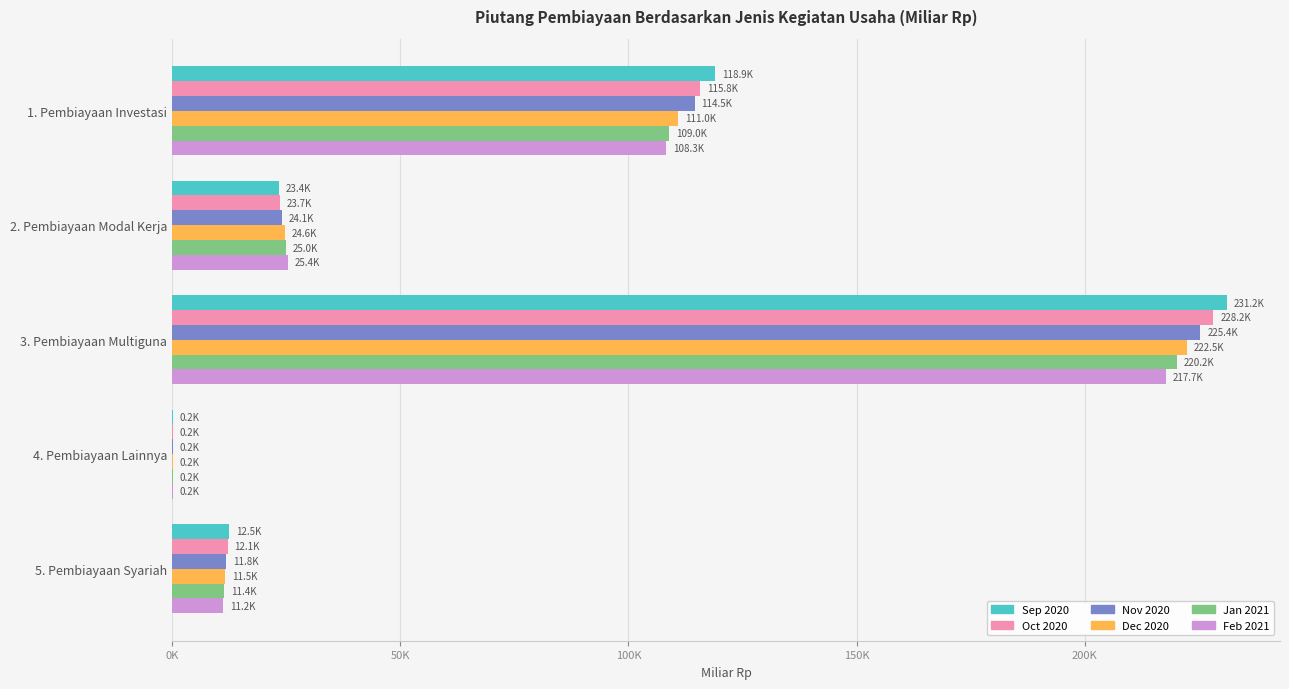

What are all the series names shown in the legend?

Sep 2020, Oct 2020, Nov 2020, Dec 2020, Jan 2021, Feb 2021